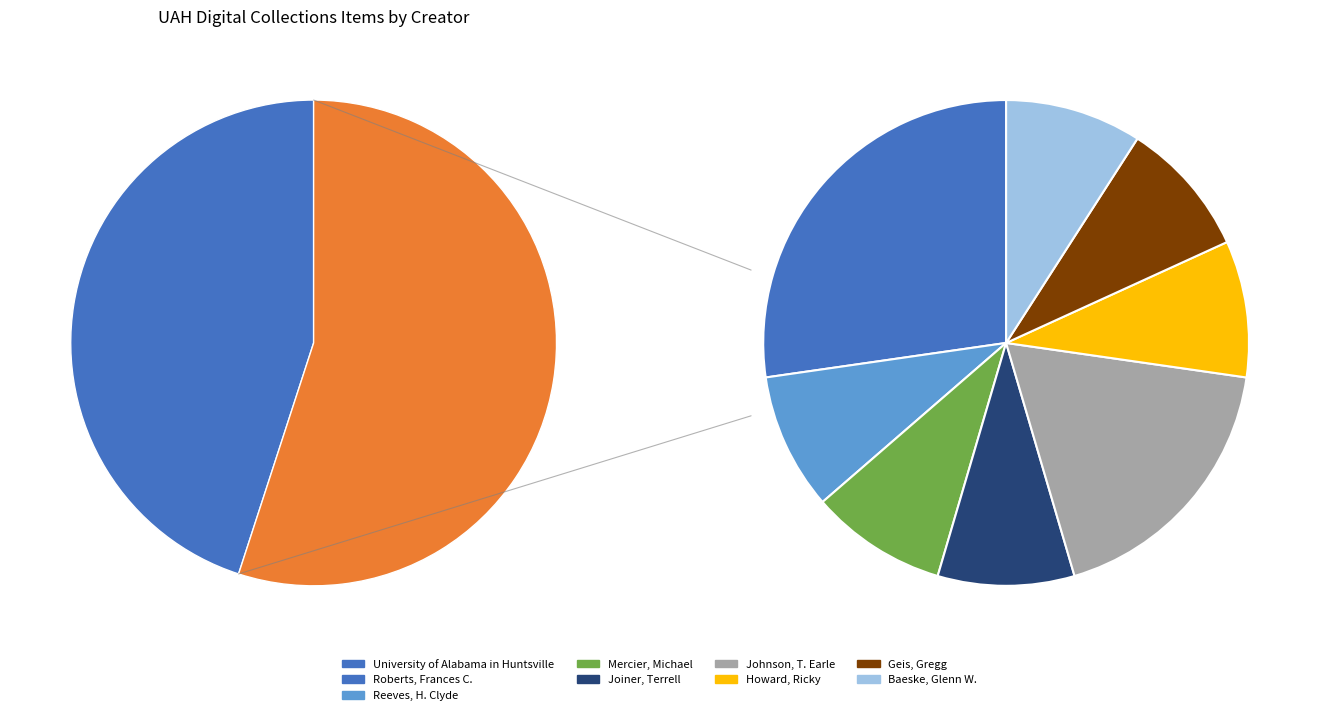

The Mercier, Michael slice represents 5% of the pie. True or false?

True